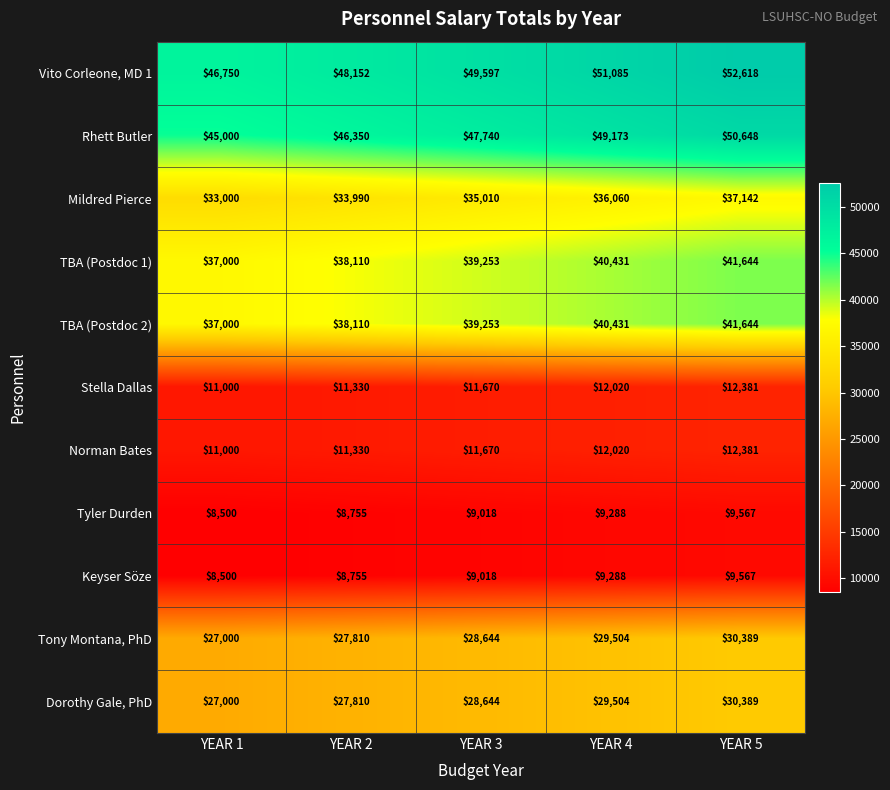

Count the number of categories in the chart.

5